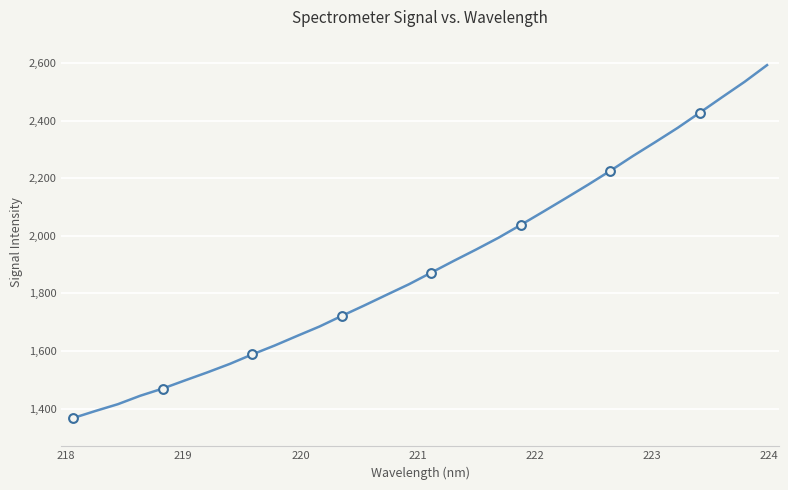

What is the difference between the maximum and minimum values?

1225.7